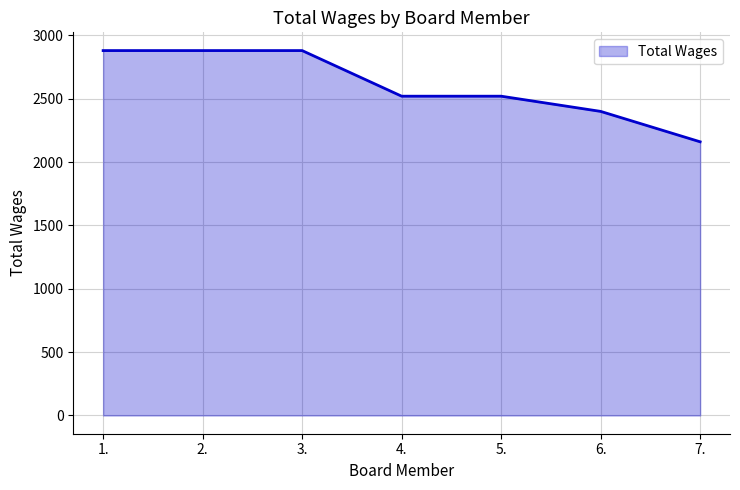

What is the ratio of the value at 6. to the value at 3.?

0.8